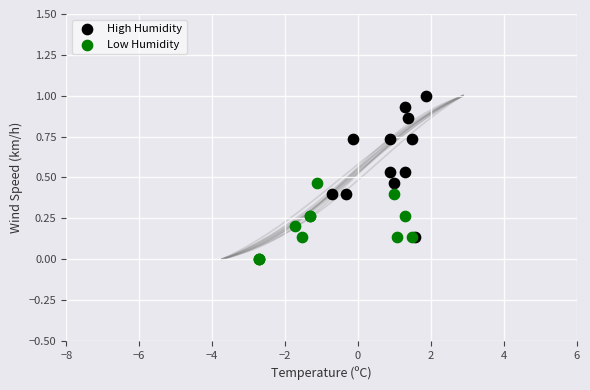

Which series contains the lowest Y value?

Low Humidity